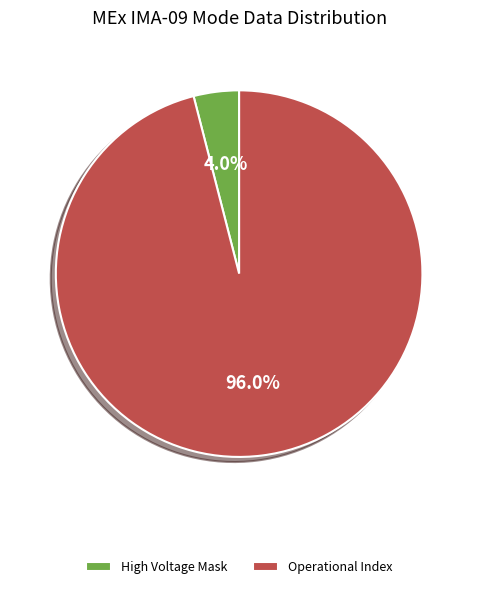

How many segments does this pie chart have?

2